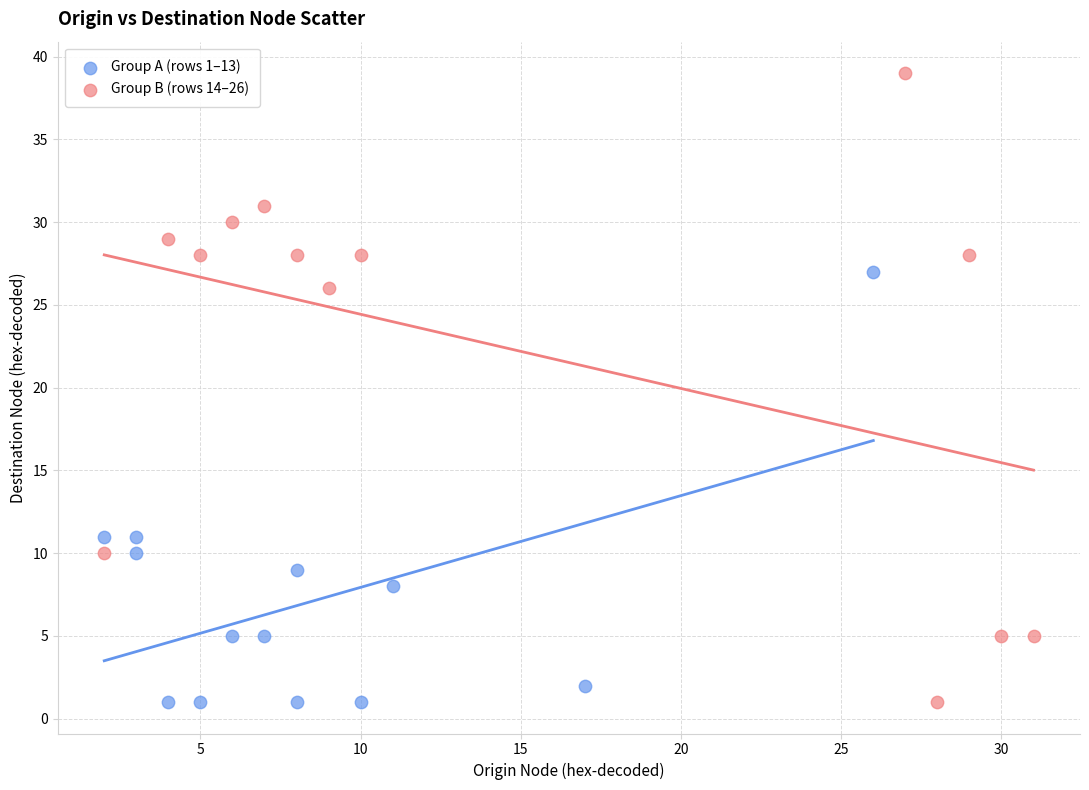

Which series has the largest Y range (max minus min)?

Group B (rows 14–26)